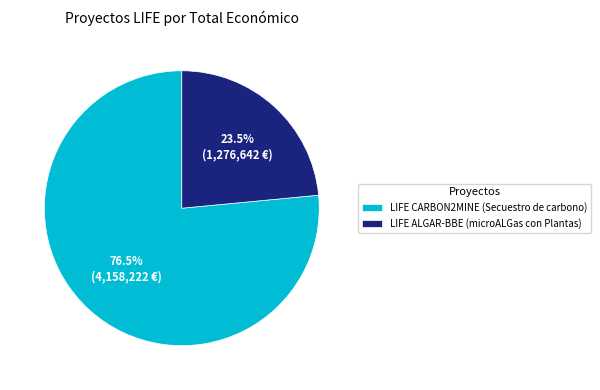

Approximately how many times larger is the value at LIFE ALGAR-BBE (microALGas con Plantas) compared to LIFE CARBON2MINE (Secuestro de carbono)?

0.3